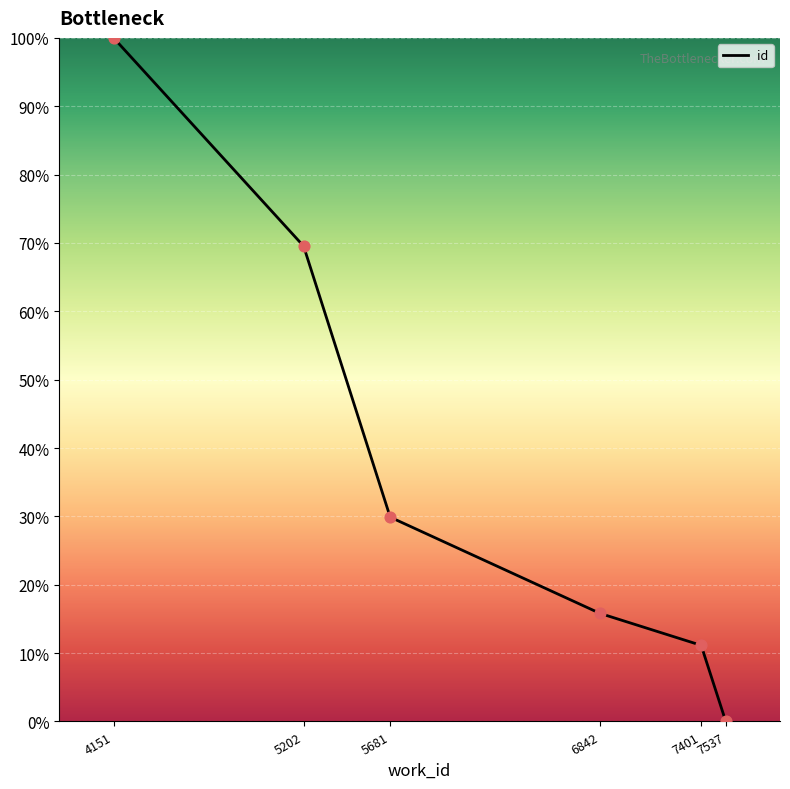

Between 4151 and 5202, which is larger?

4151